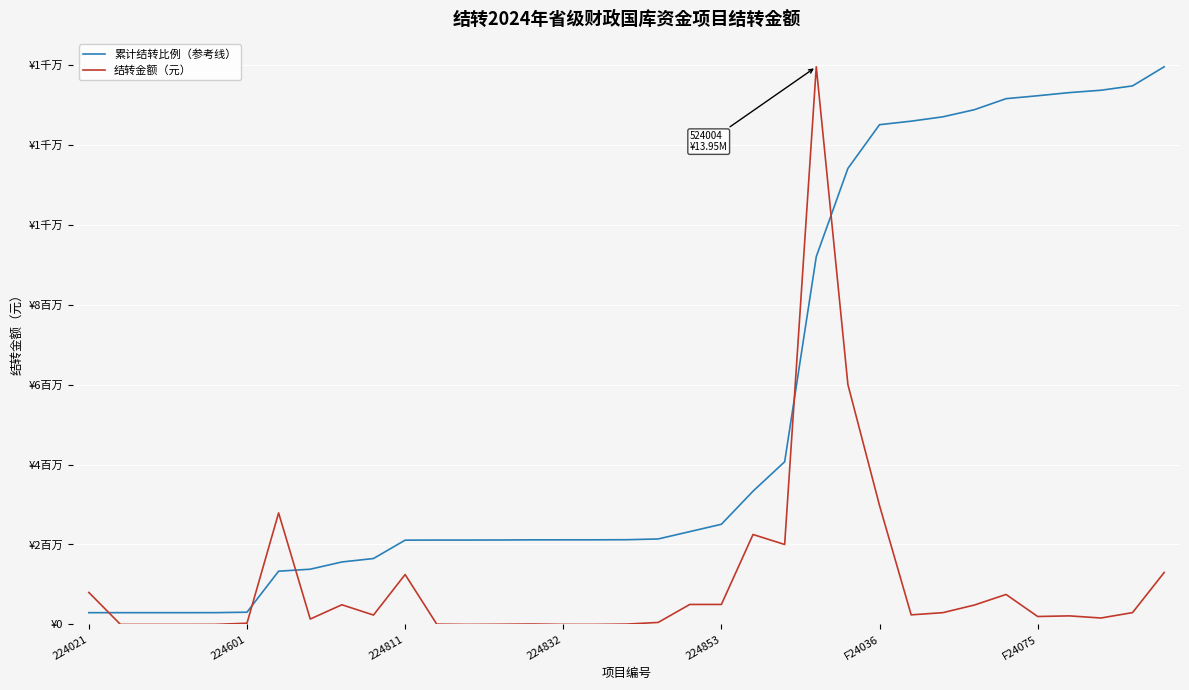

What are all the series names shown in the legend?

累计结转比例（参考线）, 结转金额（元）